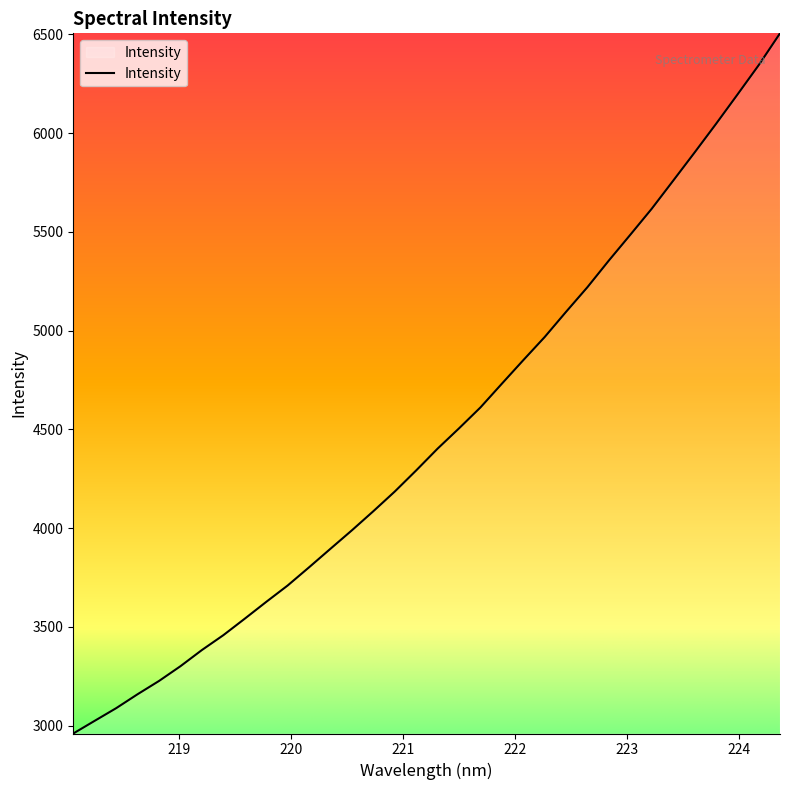

What is the difference between the maximum and minimum values?

3544.3